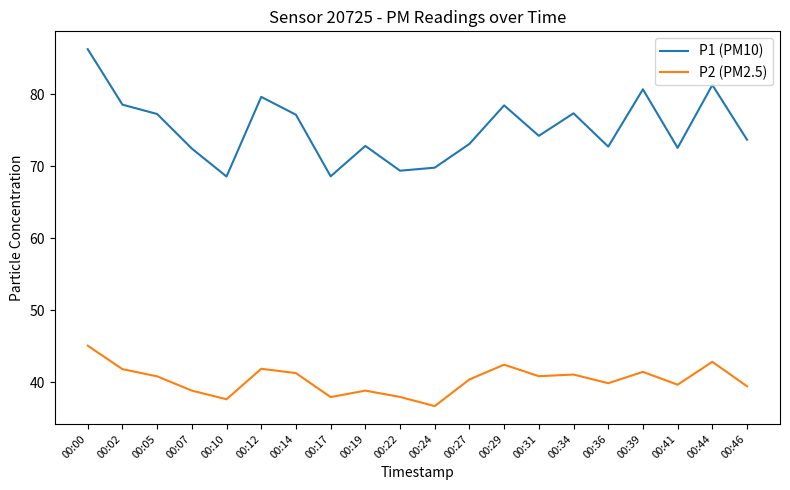

List the series in order of their peak value, lowest first.

P2 (PM2.5), P1 (PM10)